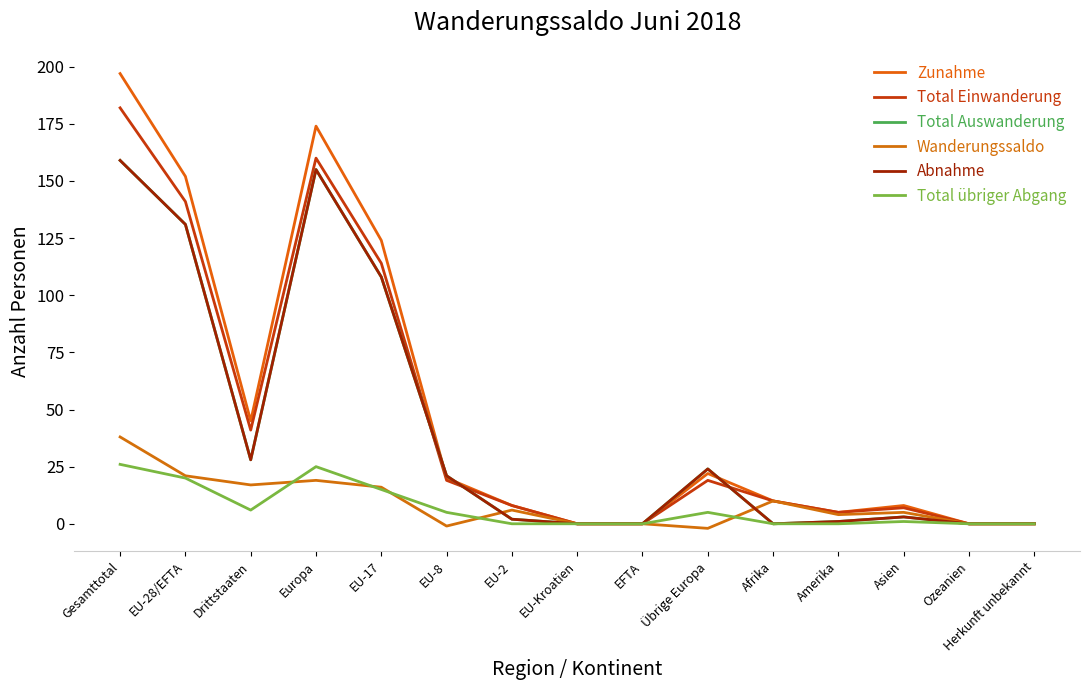

Does the chart display data point markers on the line(s)?

No